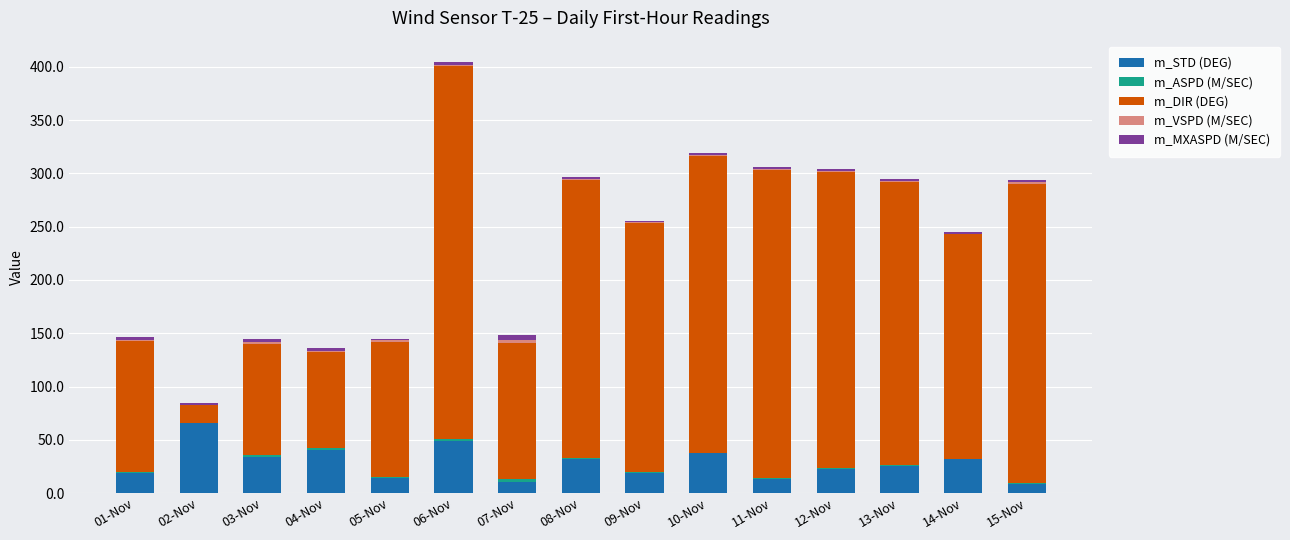

The m_STD (DEG) series shows 13.6 at 11-Nov. True or false?

True